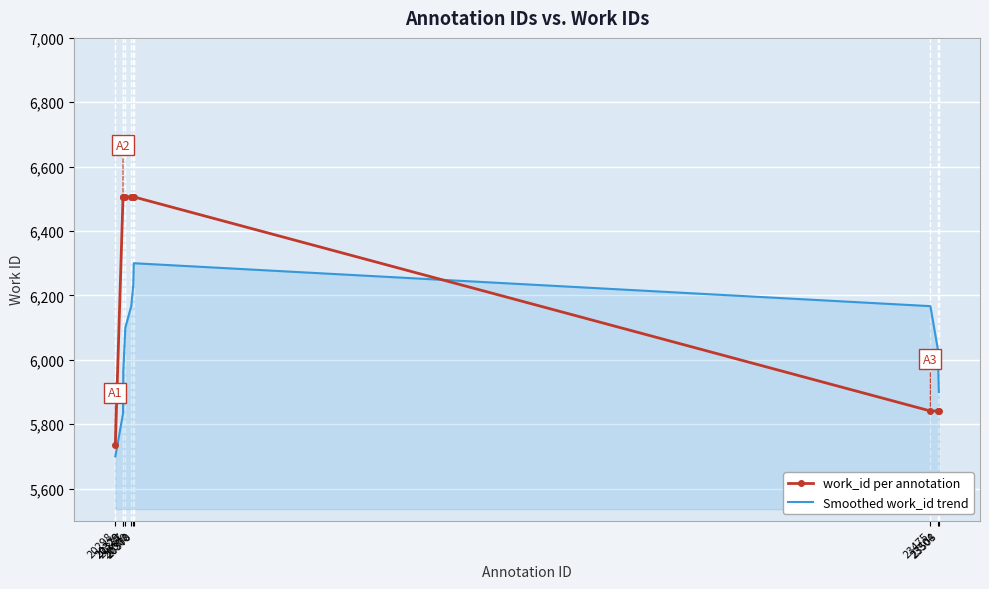

The work_id per annotation series shows 6506.0 at 20368. True or false?

True